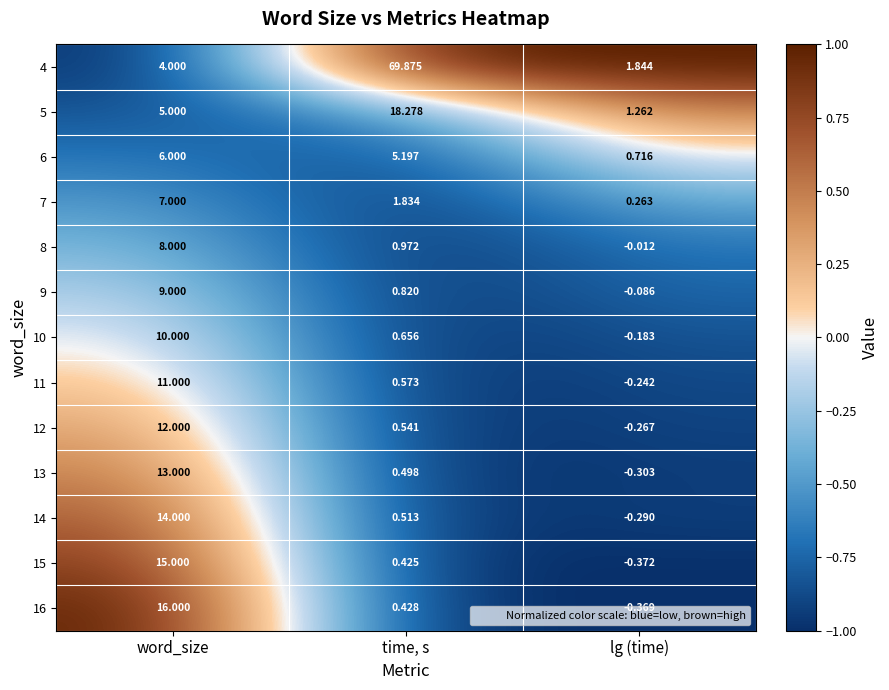

At which label is 13 closest to 6?

time, s